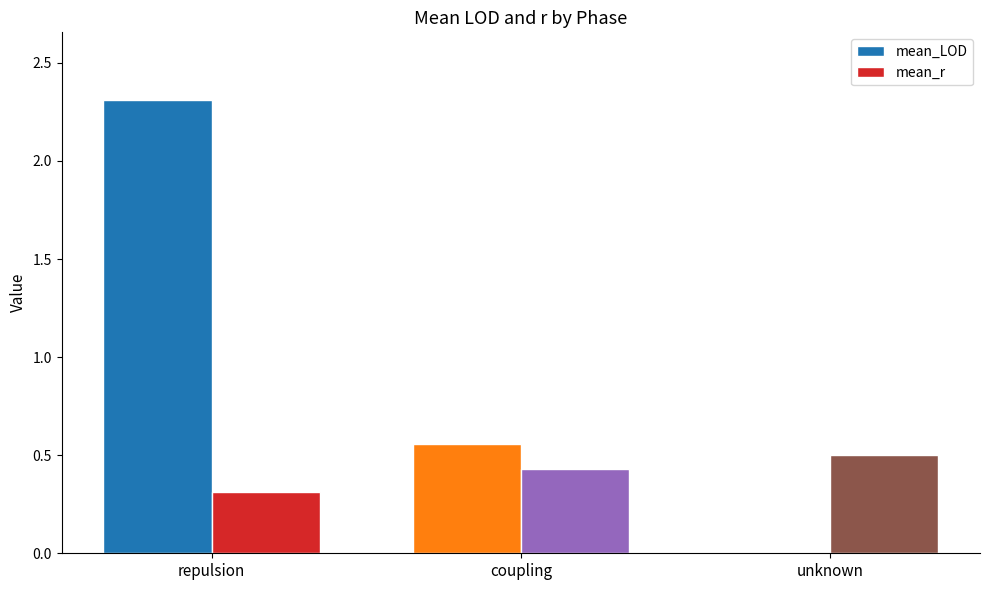

Are the bars grouped side by side (vs. stacked)?

Yes